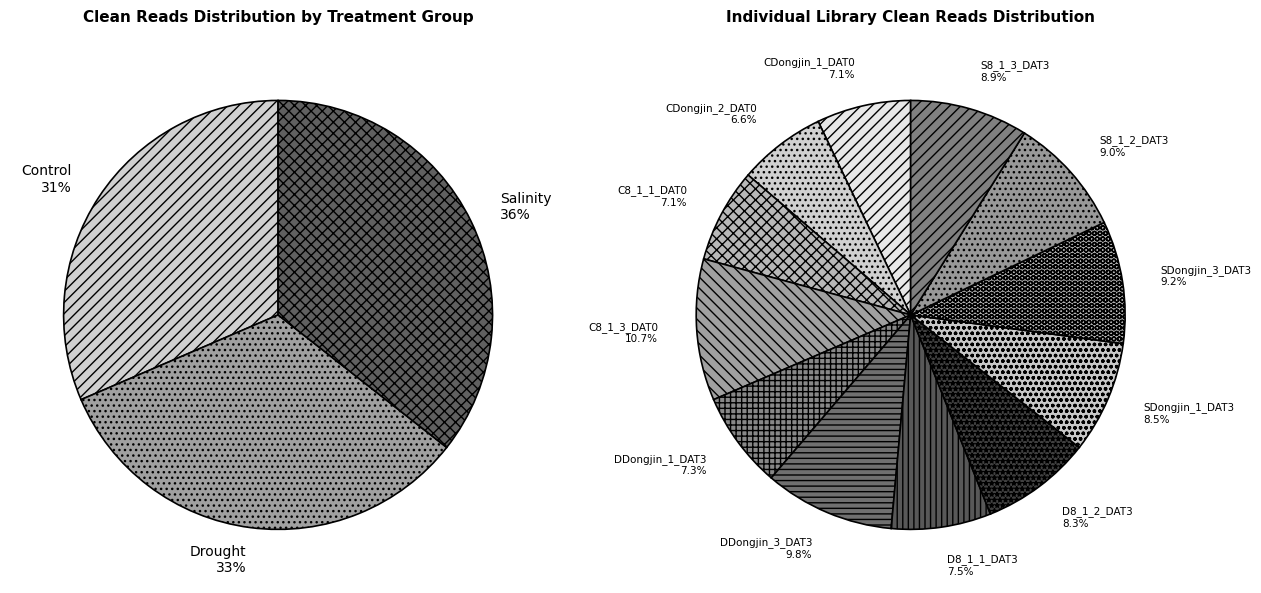

To the nearest percent, what is the average slice percentage?

8%